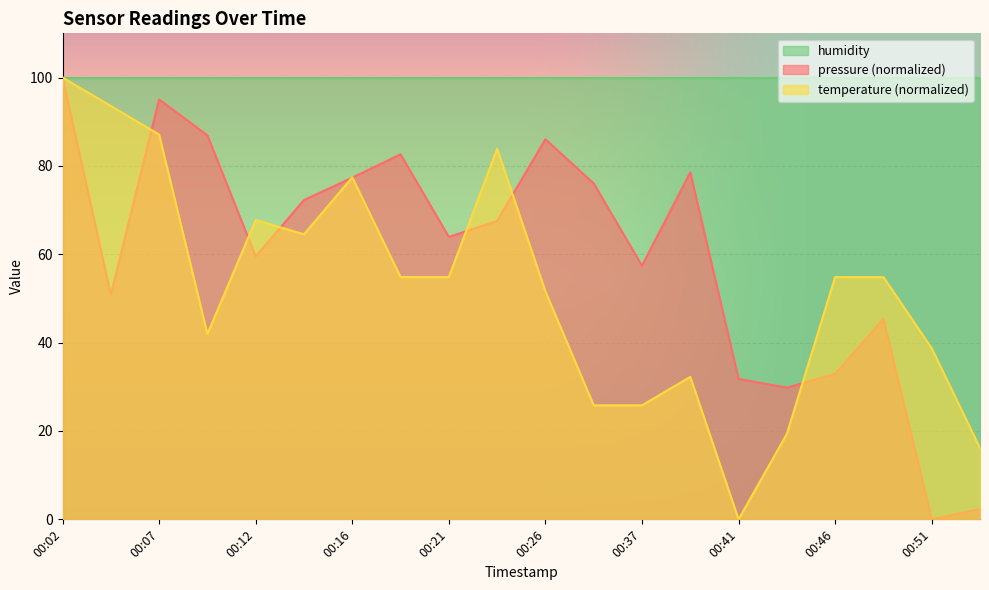

List the labels in order of temperature value, largest first.

00:02, 00:04, 00:07, 00:24, 00:16, 00:12, 00:14, 00:19, 00:21, 00:46, 00:49, 00:26, 00:09, 00:51, 00:39, 00:29, 00:37, 00:44, 00:54, 00:41